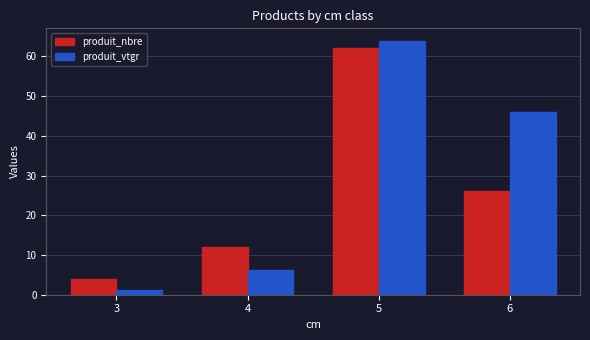

Which category has the highest value across all series?

5